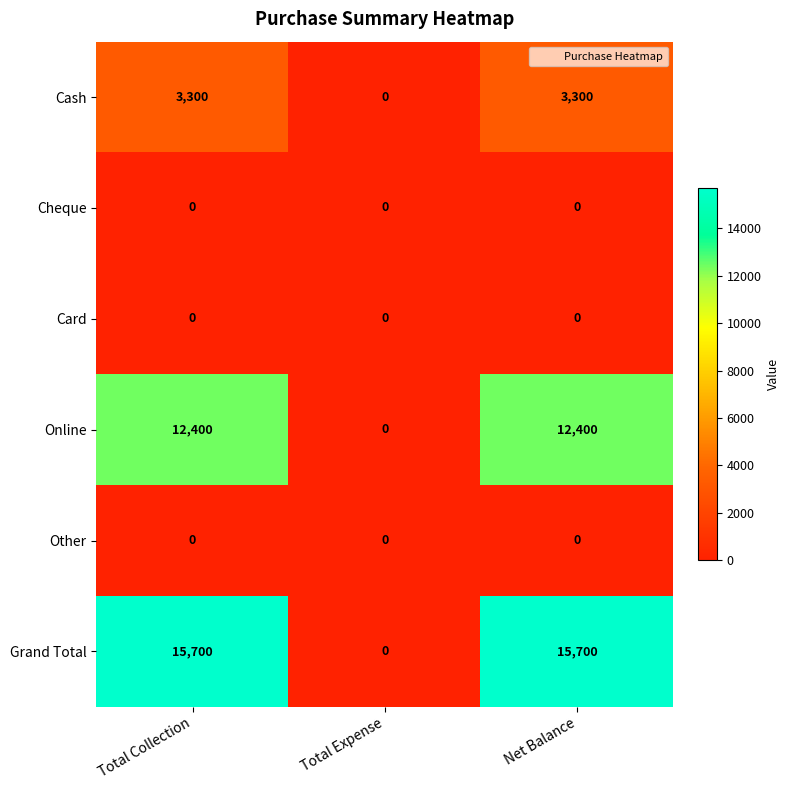

What is the difference between the highest and lowest values at Total Collection?

15700